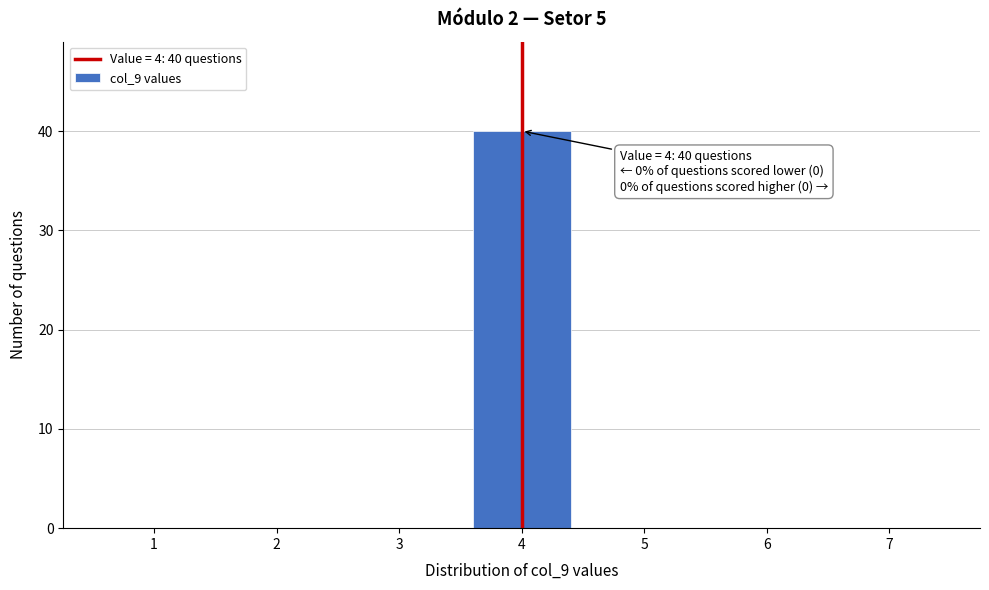

Over which range of the x-axis is the bar tallest?

3.5 to 4.5